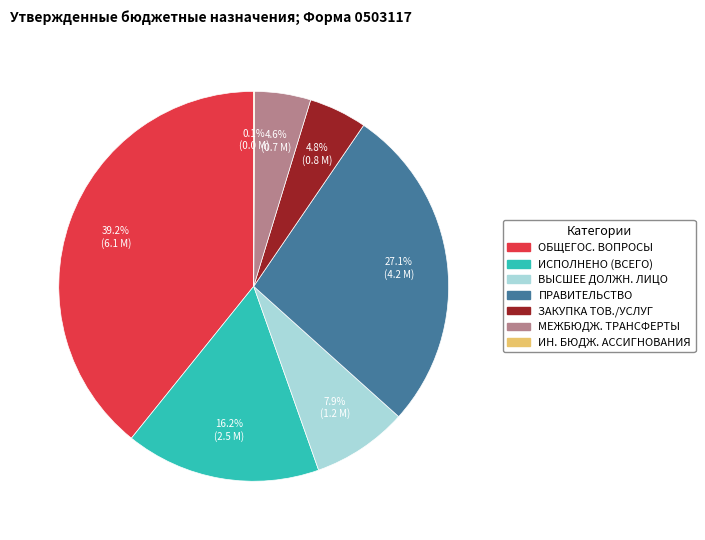

Approximately how many times larger is the value at ВЫСШЕЕ ДОЛЖН. ЛИЦО compared to ЗАКУПКА ТОВ./УСЛУГ?

1.6